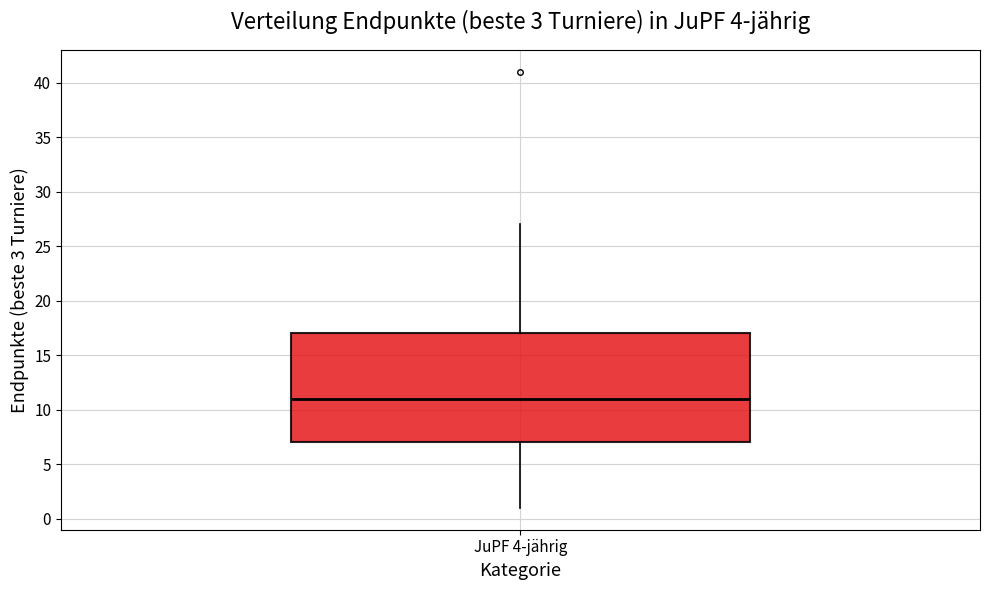

Where is the upper edge of the box for JuPF 4-jährig on the y-axis? The values are not printed on the chart, so give them approximately, as read against the axis.

17